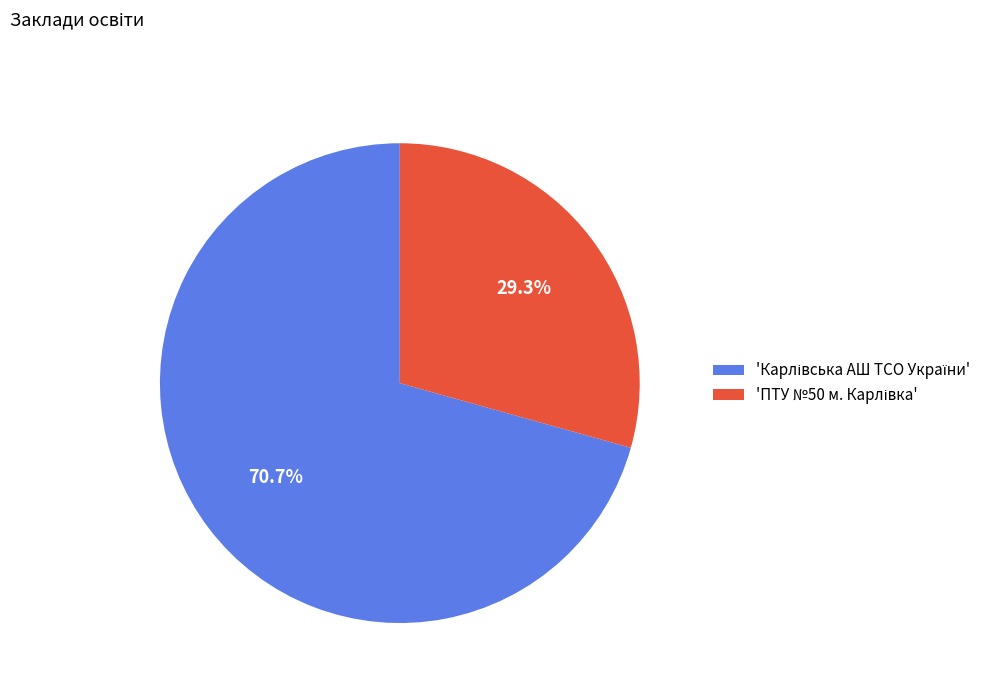

Is there a majority slice in this chart?

Yes